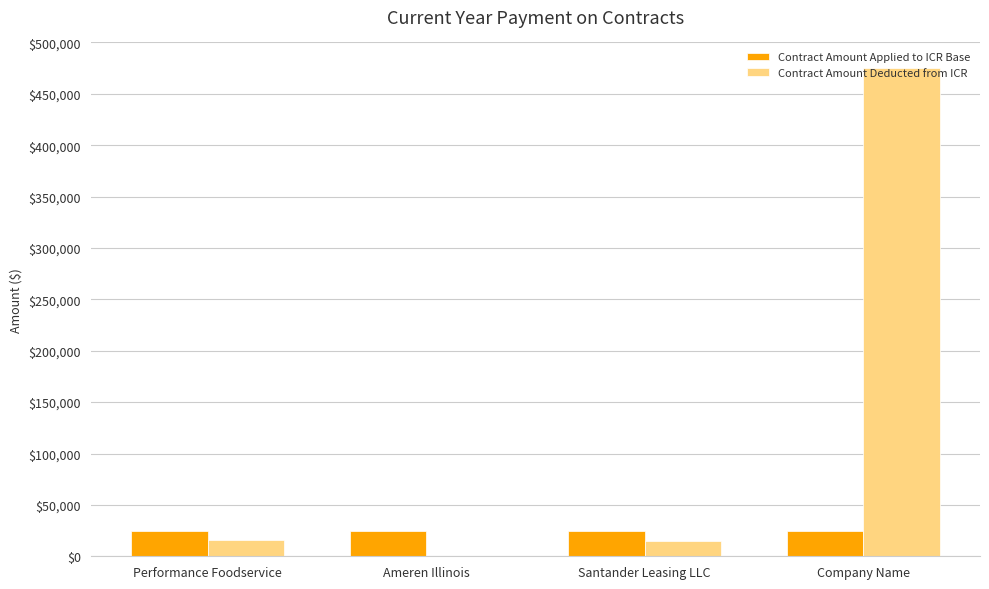

What is the sum of the Contract Amount Deducted from ICR values at Performance Foodservice and Company Name?

490870